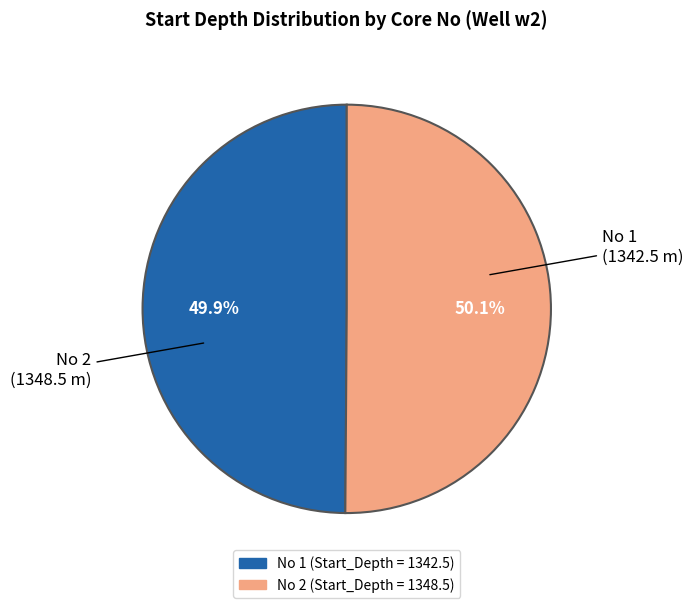

Count the number of slices in the pie.

2